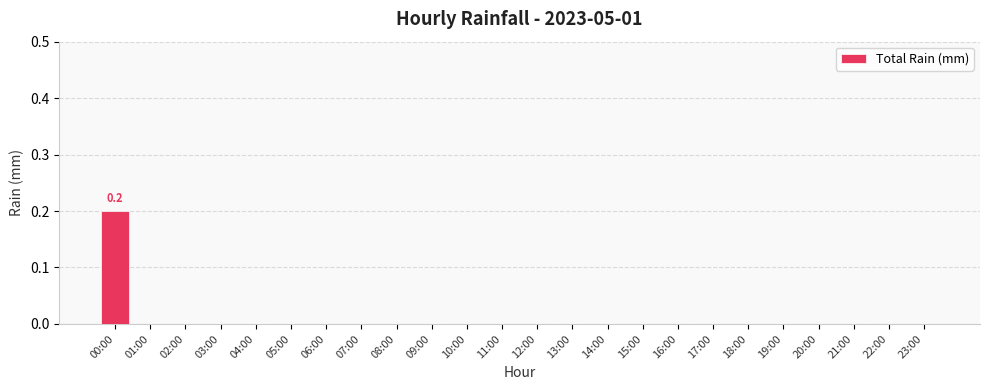

Count the number of categories in the chart.

24